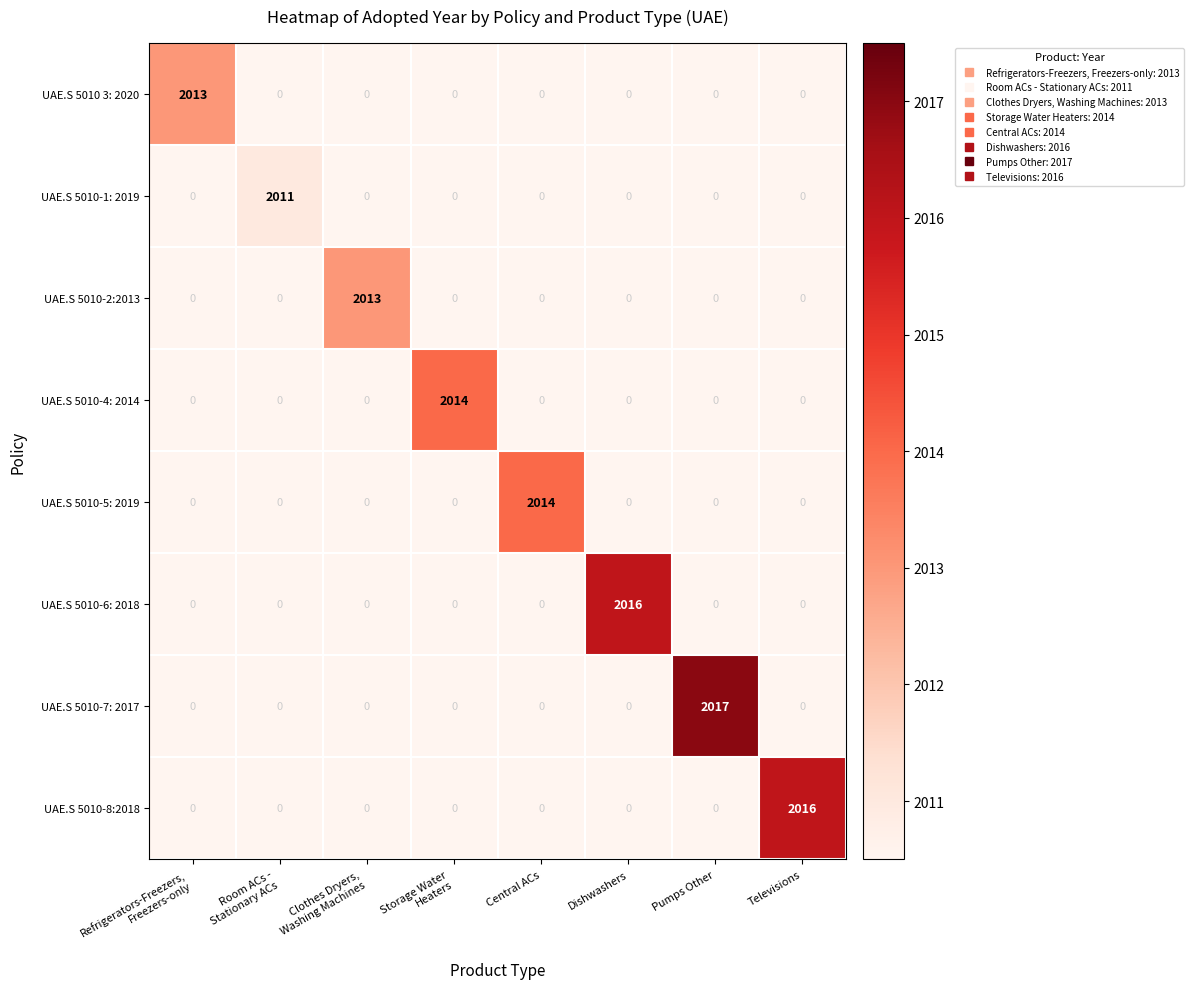

At which category is the sum across all series the highest?

Pumps Other